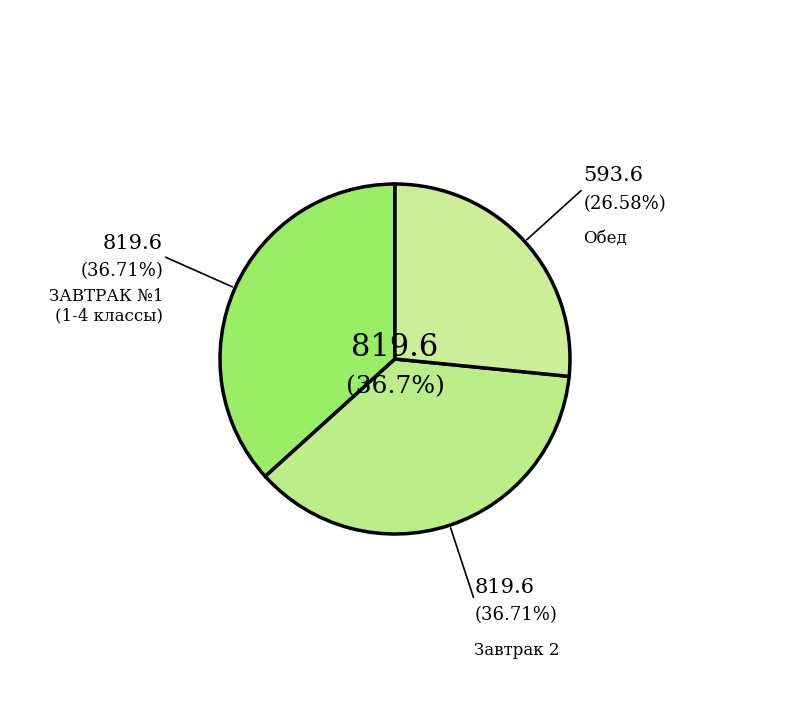

How many slices are in this pie chart?

3